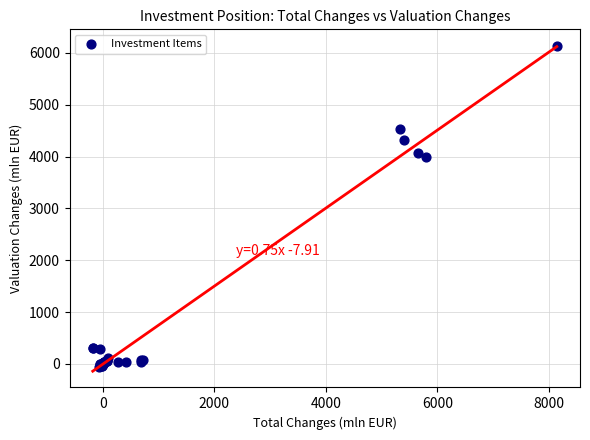

What Y value in the scatter plot is closest to 3043?

3987.1